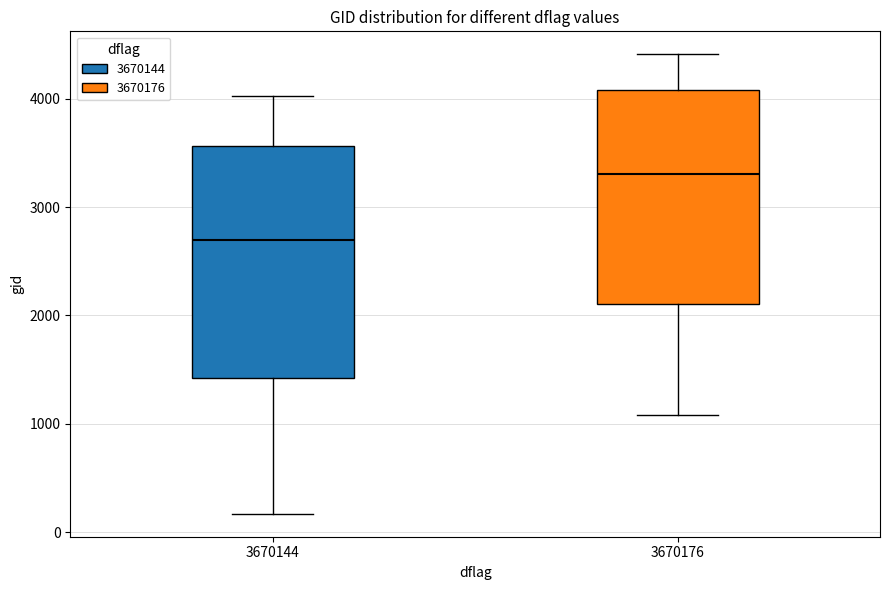

Reading left to right, transcribe this box plot: for each box, give where its median line is, the range the box spans, and where its two whiskers end, as read against the y-axis. The values are not printed on the chart, so give them approximately, as read against the axis.

3670144: median 2700, box 1400 to 3600, whiskers 200 to 4000
3670176: median 3300, box 2100 to 4100, whiskers 1100 to 4400